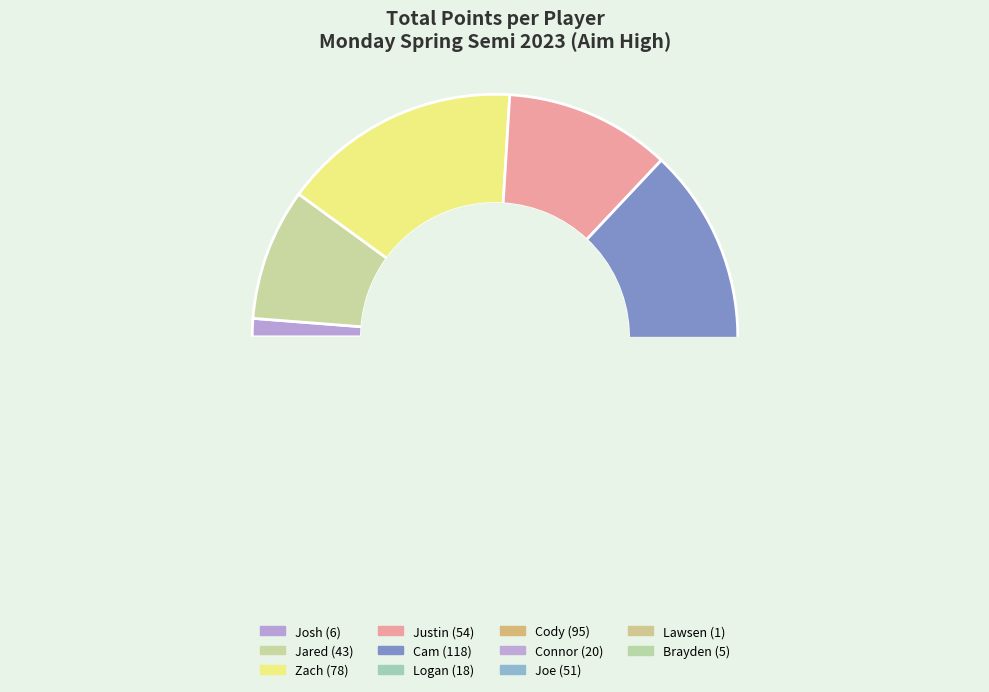

Is it true that Lawsen is 11% of the pie?

False